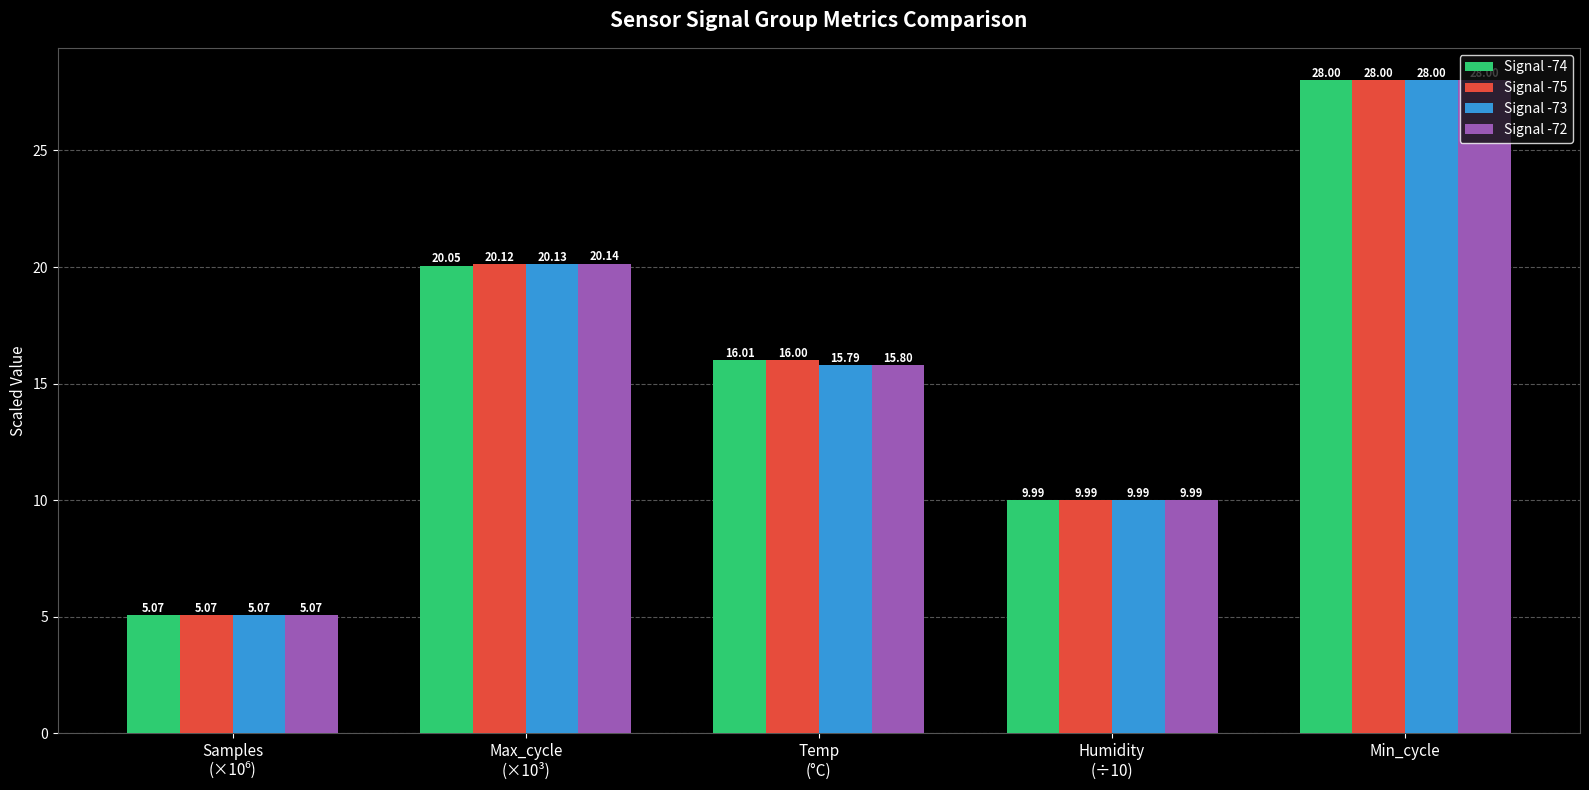

What is the average value of the Signal -73 series?

15.8